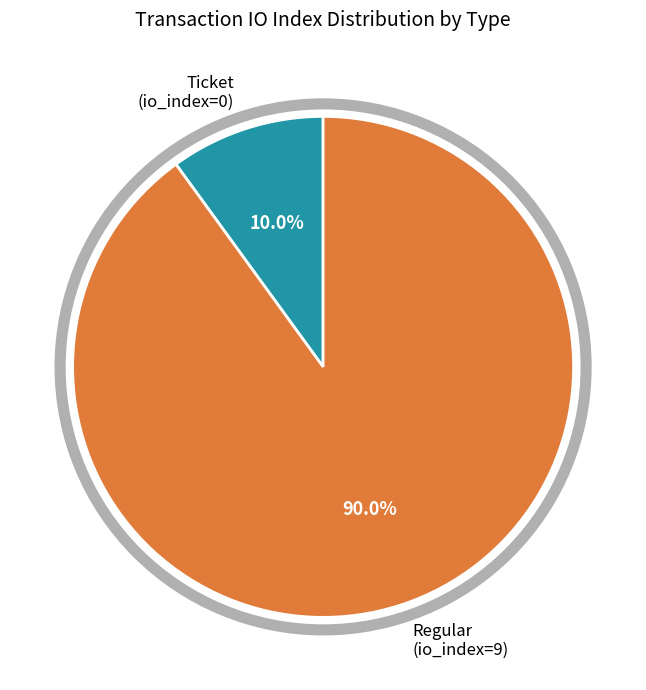

Is there any slice that represents more than half of the pie?

Yes